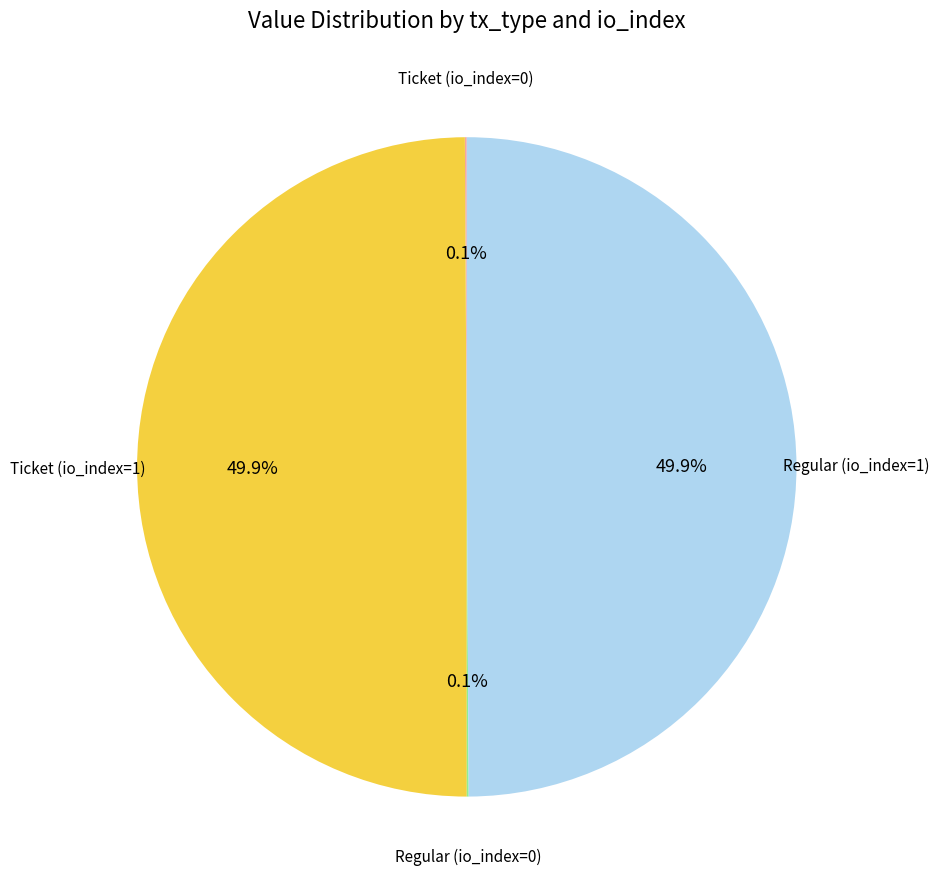

How many slices are in this pie chart?

4